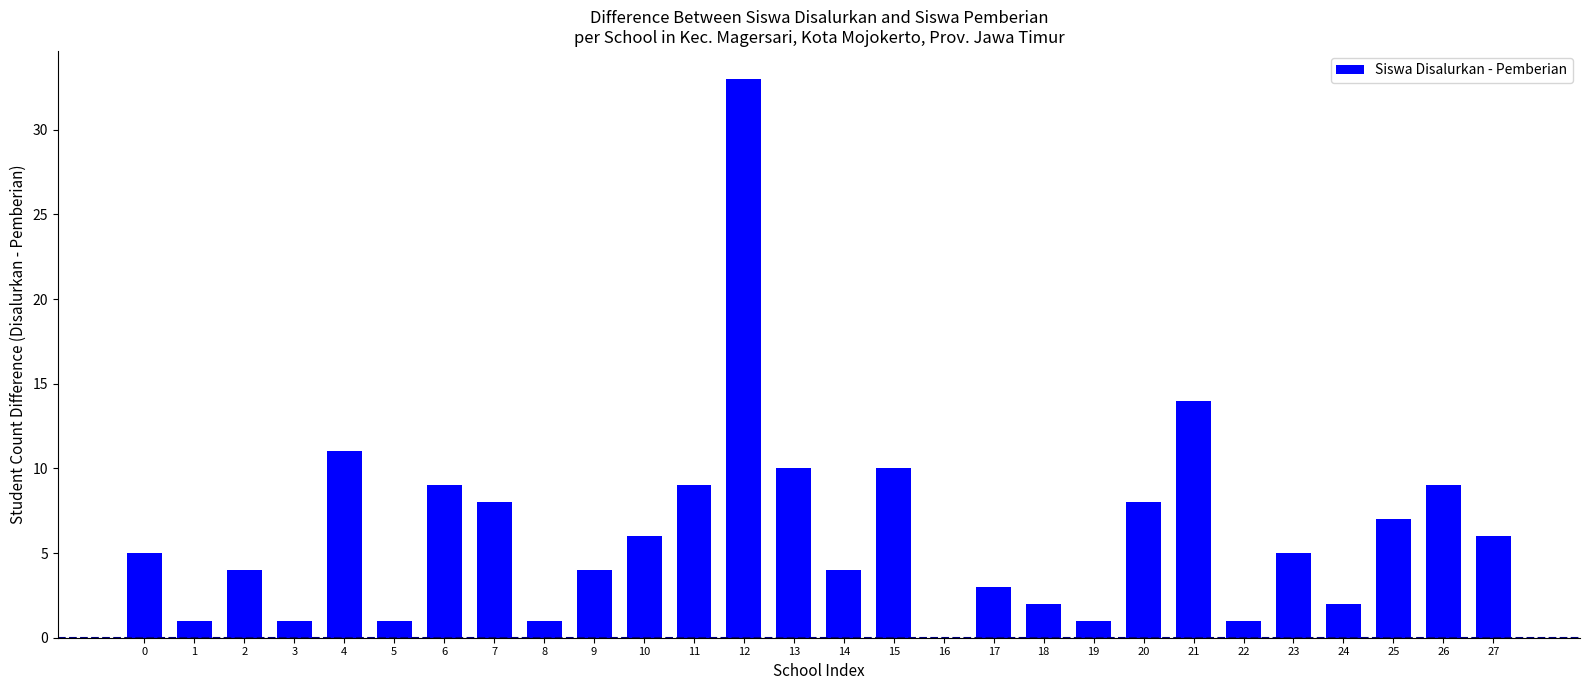

Between 9 and 21, which is larger?

21